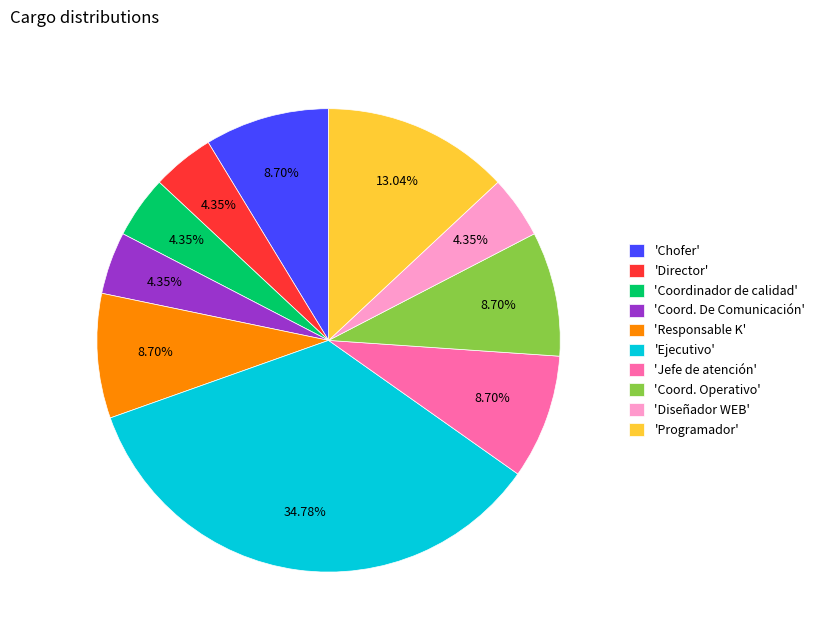

Is there a majority slice in this chart?

No